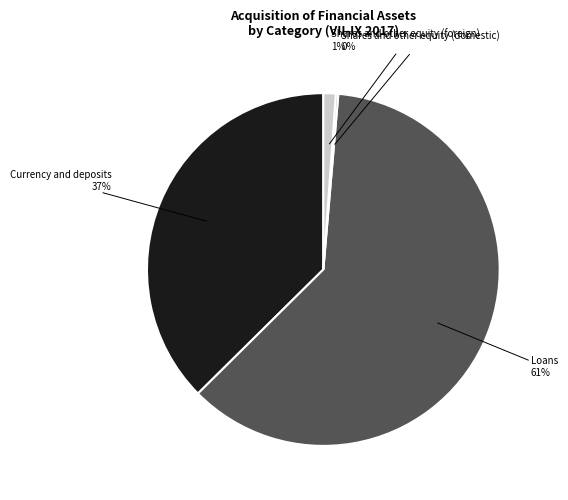

Which has a higher value, Currency and deposits or Shares and other equity (foreign)?

Currency and deposits